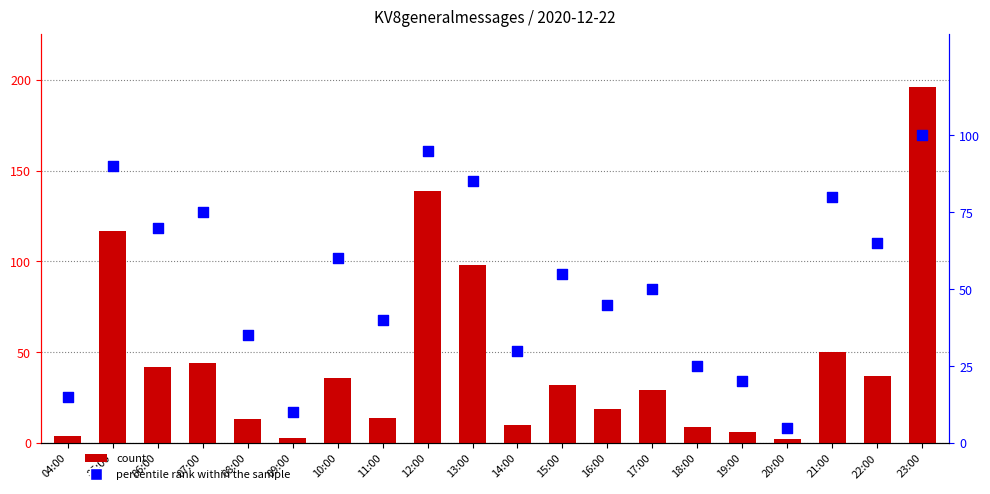

At which category is the sum across all series the highest?

23:00